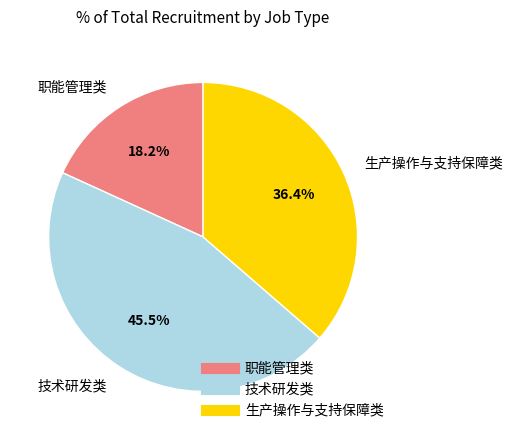

What is the ratio of the value at 生产操作与支持保障类 to the value at 技术研发类?

0.8